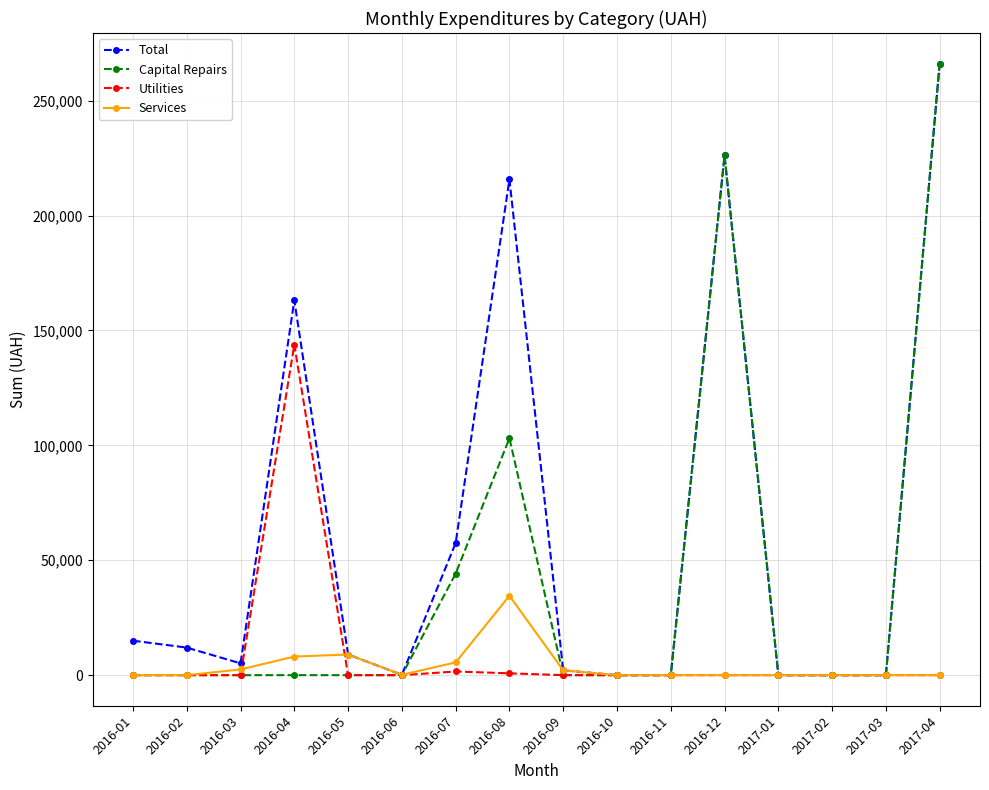

At how many categories does at least one series exceed 263189?

1